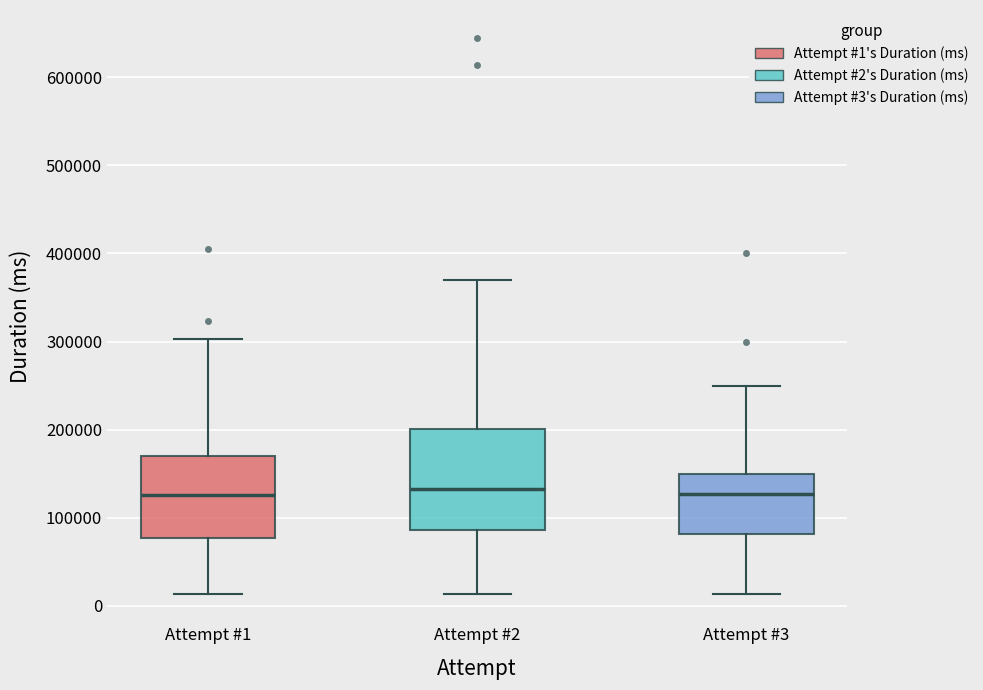

Comparing the boxes themselves (not the whiskers), which one is the tallest?

Attempt #2